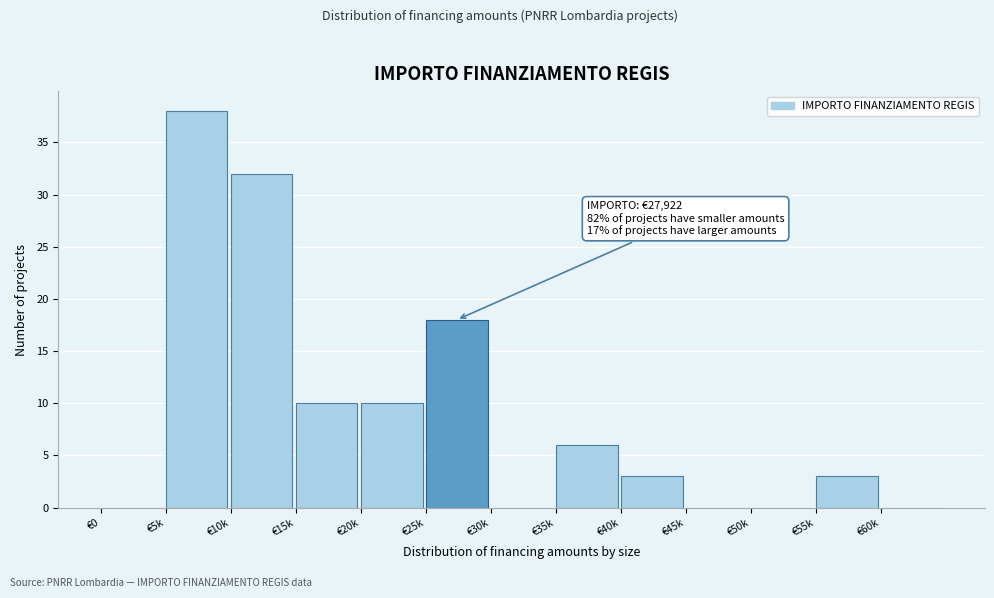

Reading right to left, list all the values displayed in this chart.

€60k=0	€55k=3	€50k=0	€45k=0	€40k=3	€35k=6	€30k=0	€25k=18	€20k=10	€15k=10	€10k=32	€5k=38	€0=0